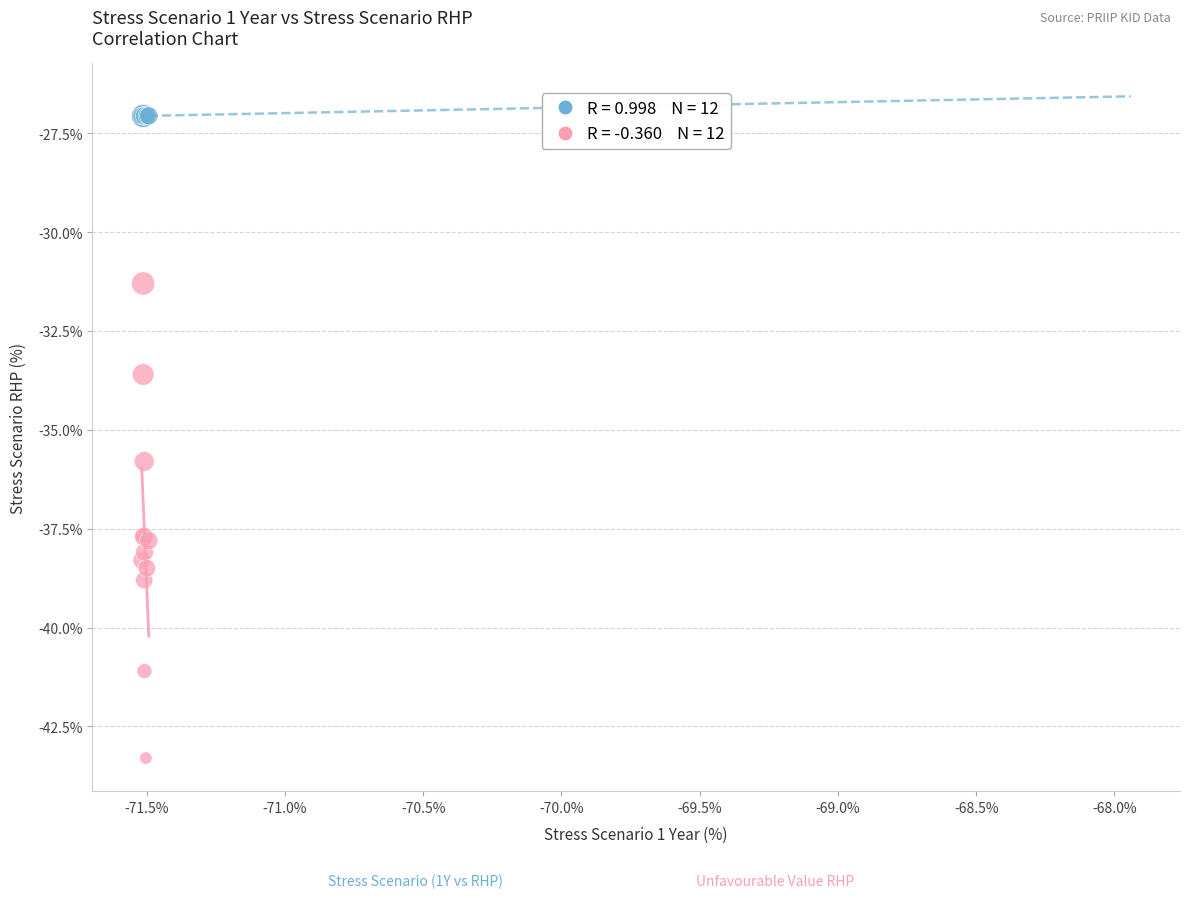

Across all series, what Y value is closest to -35?

-35.8